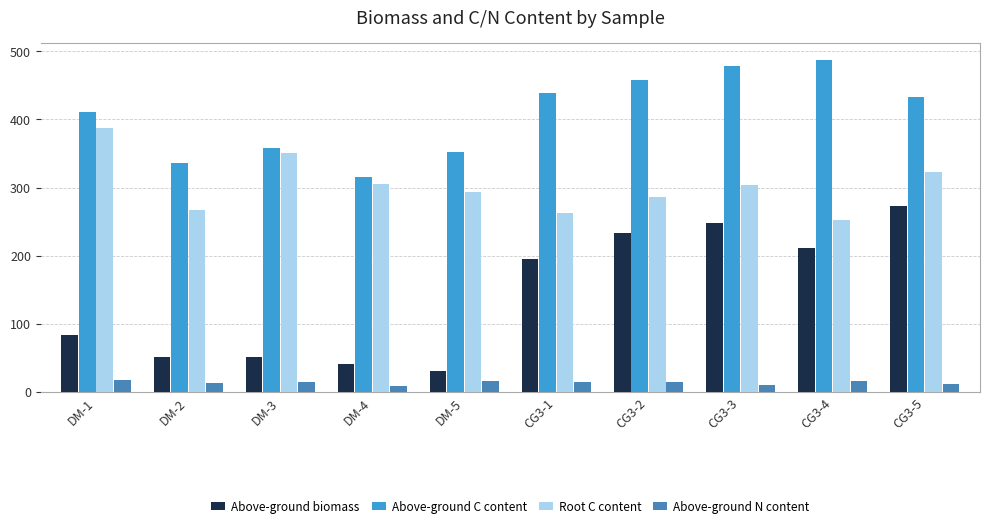

Between DM-3 and CG3-2, which series saw the biggest shift?

Above-ground biomass